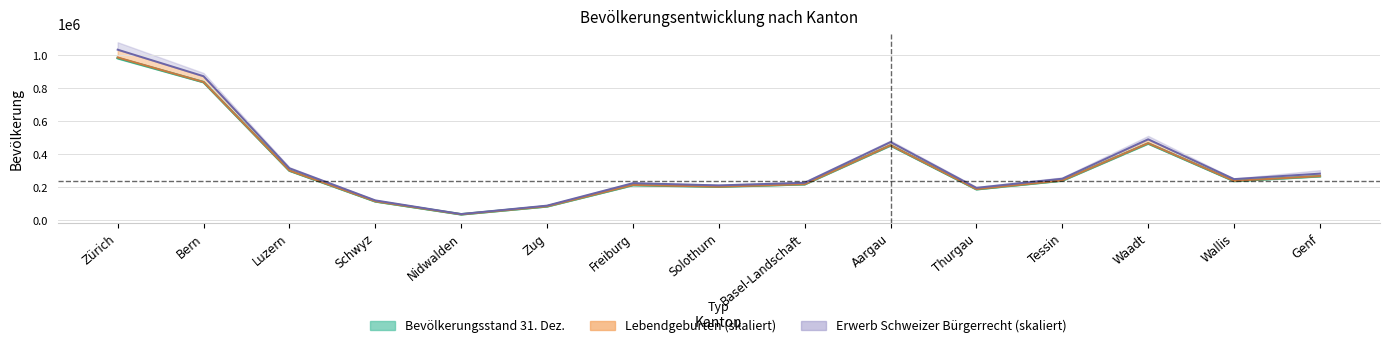

How many data points does each series have?

15